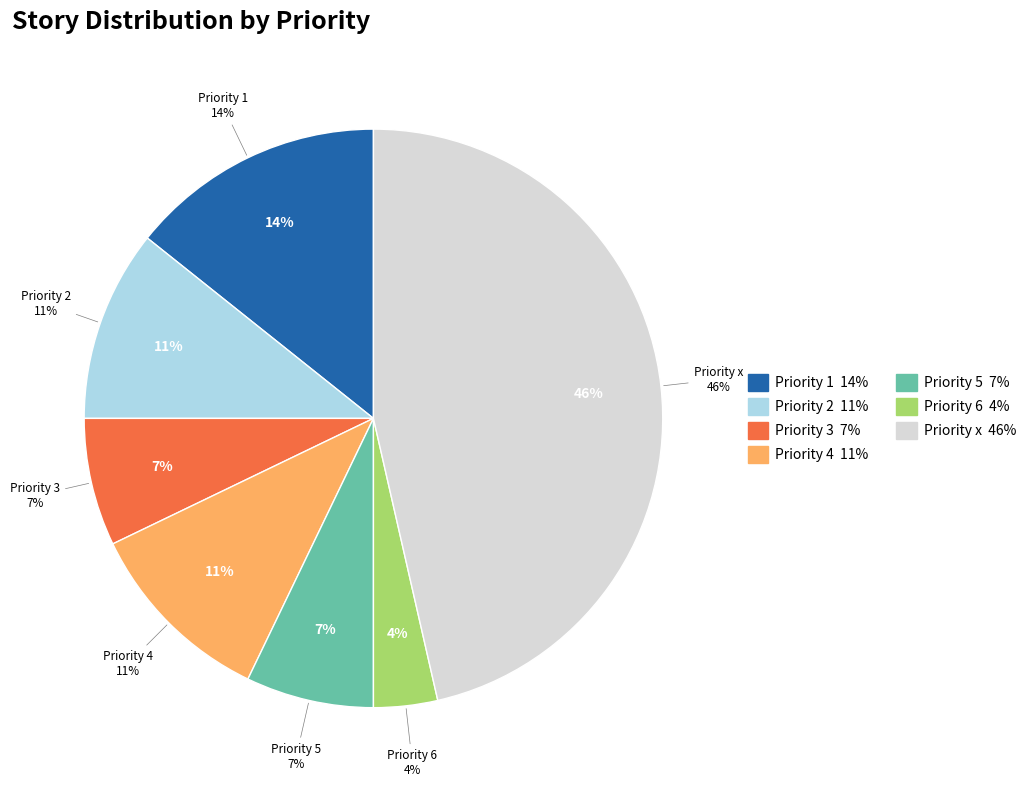

To the nearest percent, what percentage of the pie is Priority 4?

11%